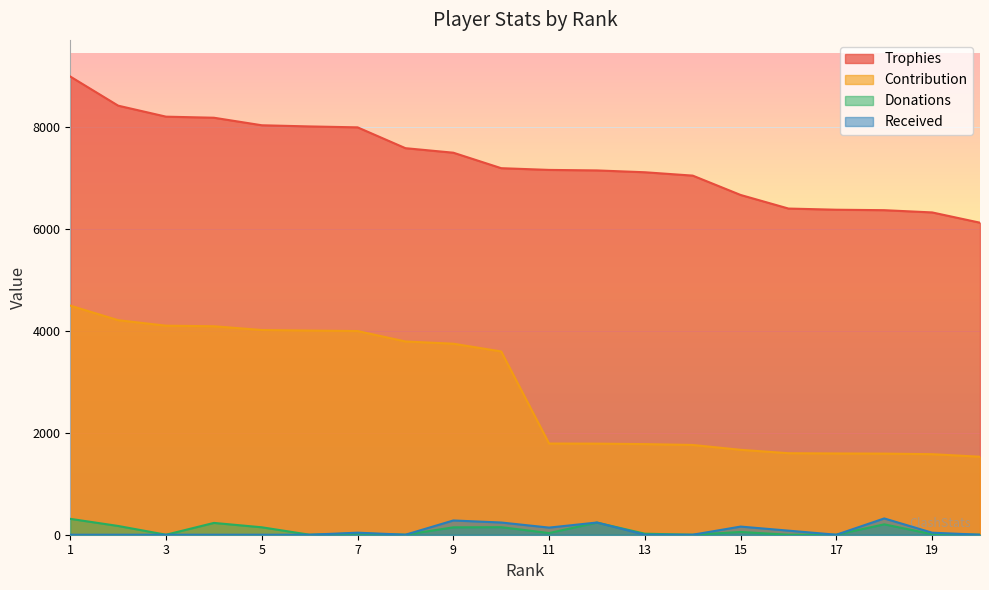

How many interior local peaks does the Donations series have?

6